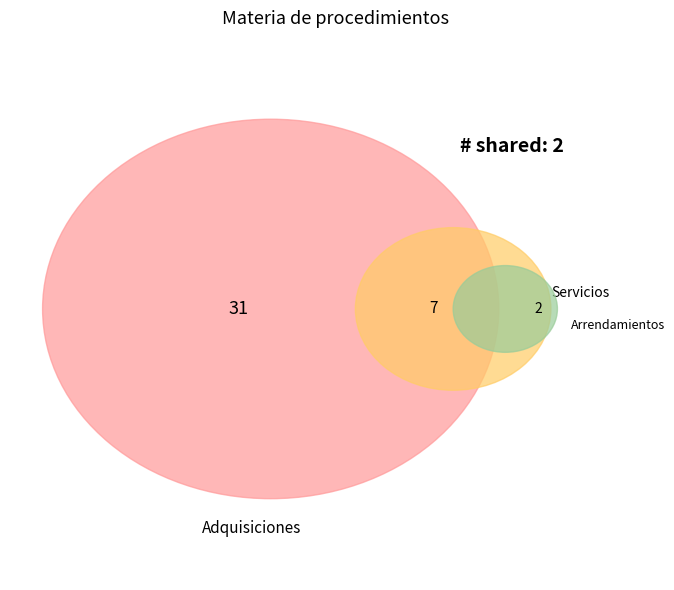

Which category has the smallest portion of the pie?

Arrendamientos